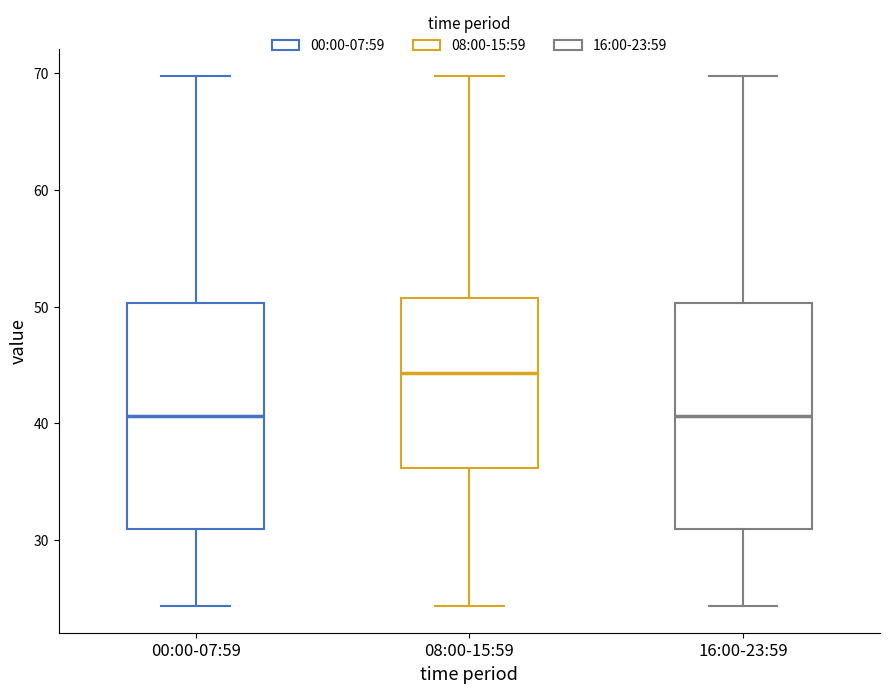

Reading left to right, transcribe this box plot: for each box, give where its median line is, the range the box spans, and where its two whiskers end, as read against the y-axis. The values are not printed on the chart, so give them approximately, as read against the axis.

00:00-07:59: median 41, box 31 to 50, whiskers 24 to 70
08:00-15:59: median 44, box 36 to 51, whiskers 24 to 70
16:00-23:59: median 41, box 31 to 50, whiskers 24 to 70